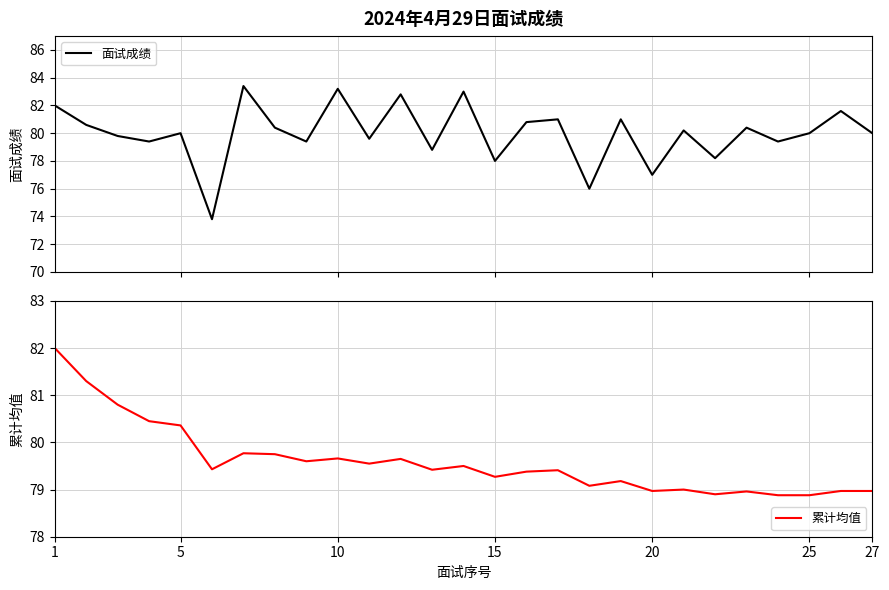

Reading left to right, transcribe all the data shown in this chart.

面试成绩: 1=82.0	5=80.6	10=79.8	15=79.4	20=80.0	25=73.8	27=83.4	7=80.4	8=79.4	9=83.2	10=79.6	11=82.8	12=78.8	13=83.0	14=78.0	15=80.8	16=81.0	17=76.0	18=81.0	19=77.0	20=80.2	21=78.2	22=80.4	23=79.4	24=80.0	25=81.6	26=80.0
累计均值: 1=82.0	5=81.3	10=80.8	15=80.5	20=80.4	25=79.4	27=79.8	7=79.8	8=79.6	9=79.7	10=79.5	11=79.7	12=79.4	13=79.5	14=79.3	15=79.4	16=79.4	17=79.1	18=79.2	19=79.0	20=79.0	21=78.9	22=79.0	23=78.9	24=78.9	25=79.0	26=79.0